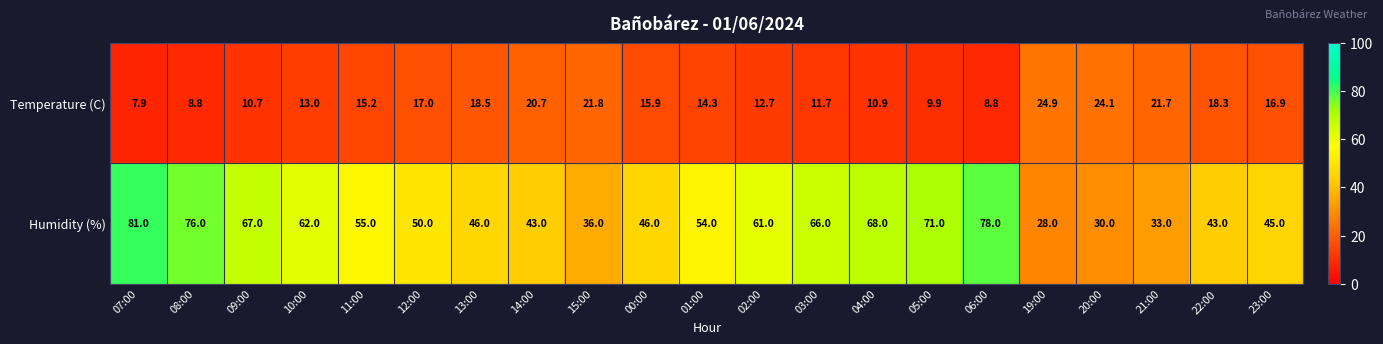

What is the difference between the Humidity (%) values at 19:00 and 11:00?

27.0